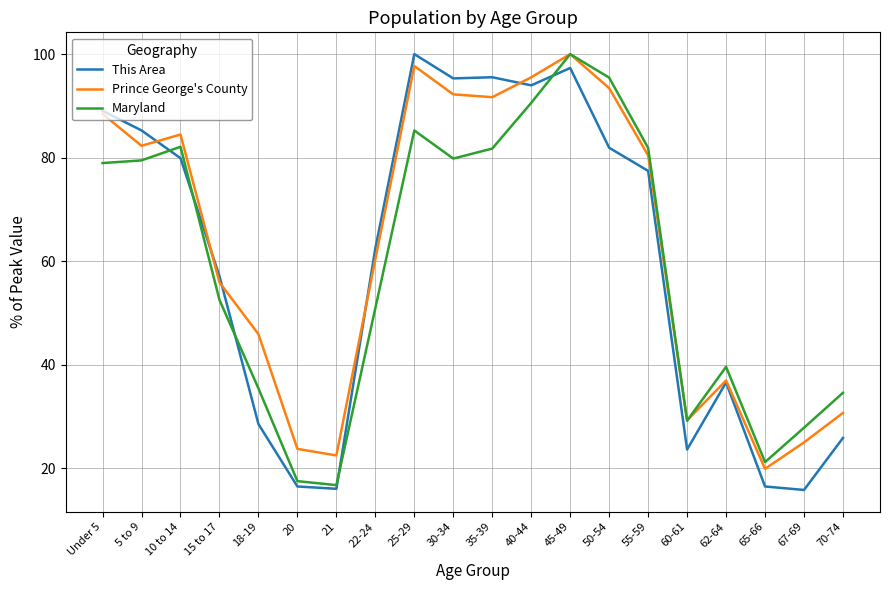

What are all the series names shown in the legend?

This Area, Prince George's County, Maryland